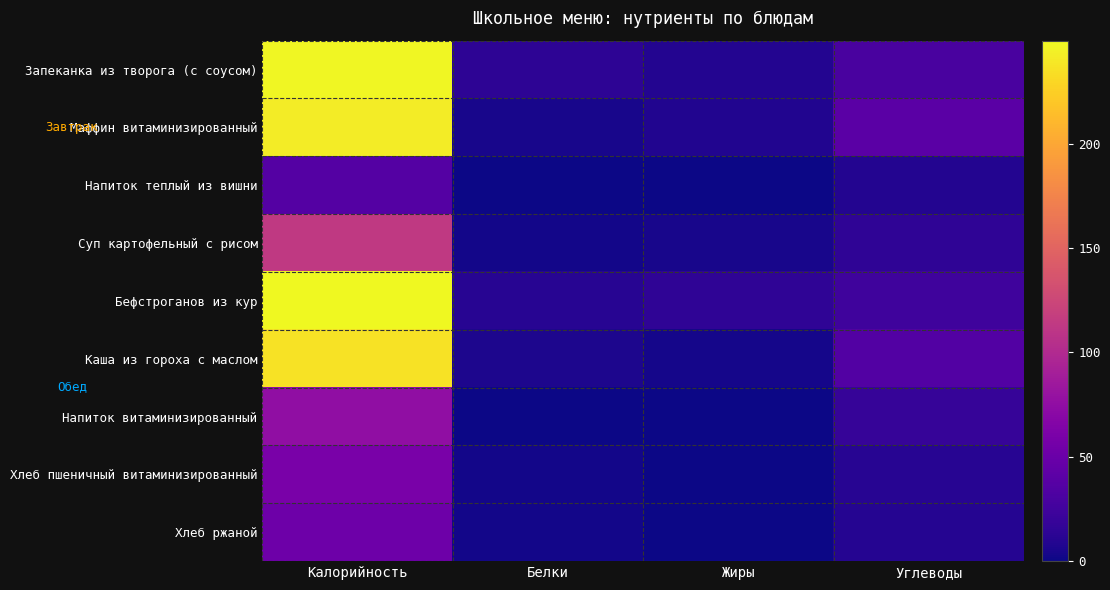

How many distinct data groups are displayed?

9